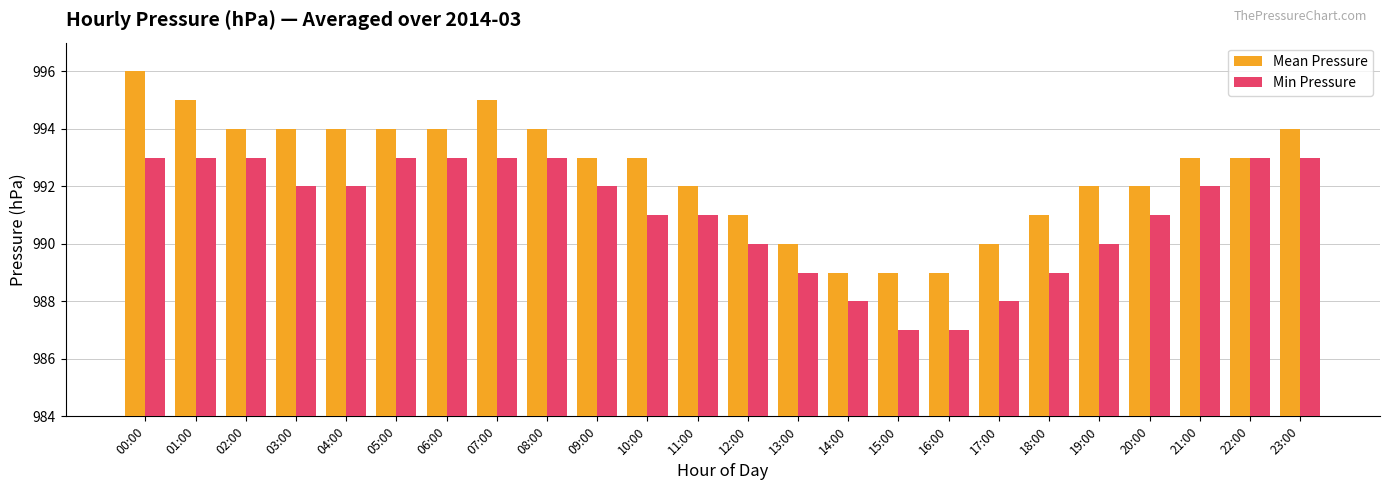

The value of Min Pressure at 04:00 is 1652. True or false?

False